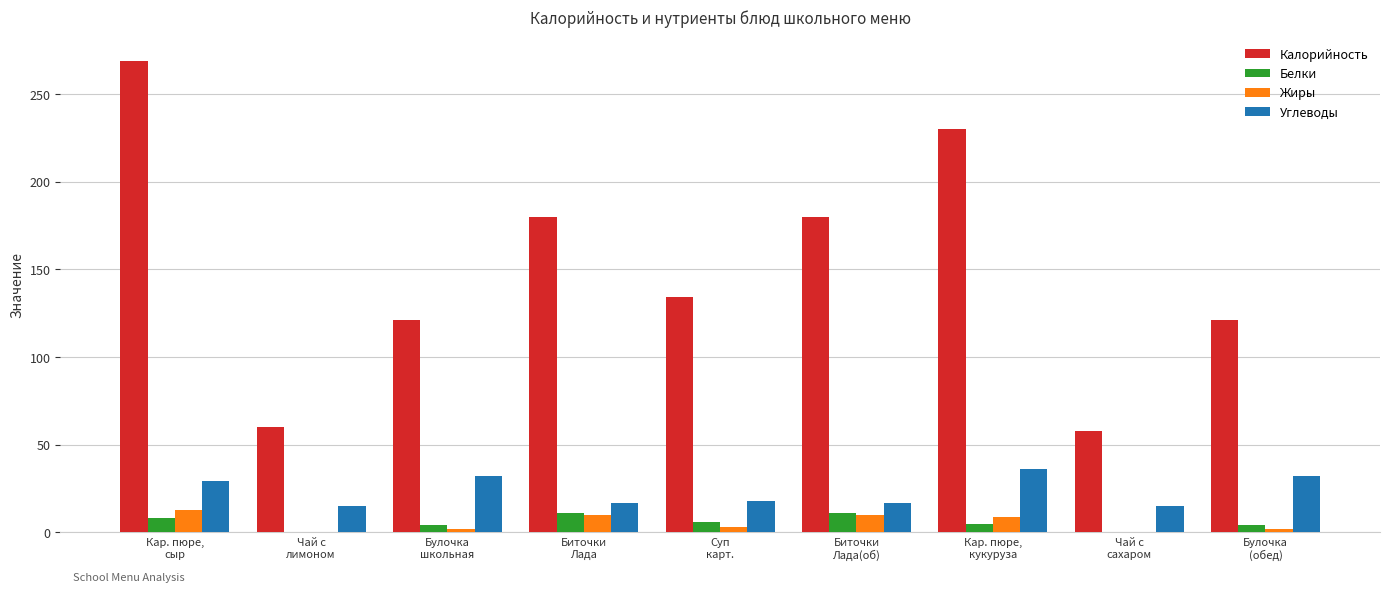

What is the sum of all Калорийность values?

1353